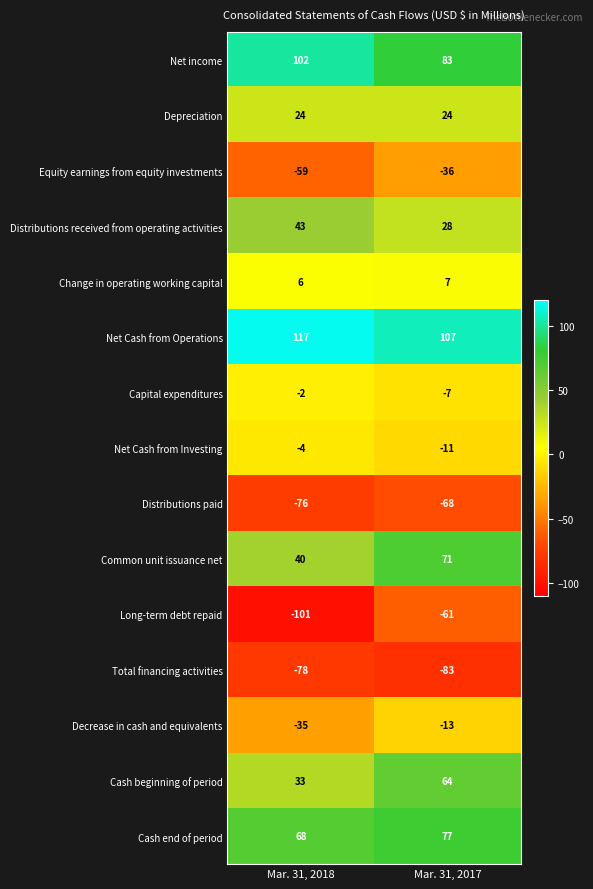

The Long-term debt repaid series shows -97 at Mar. 31, 2017. True or false?

False